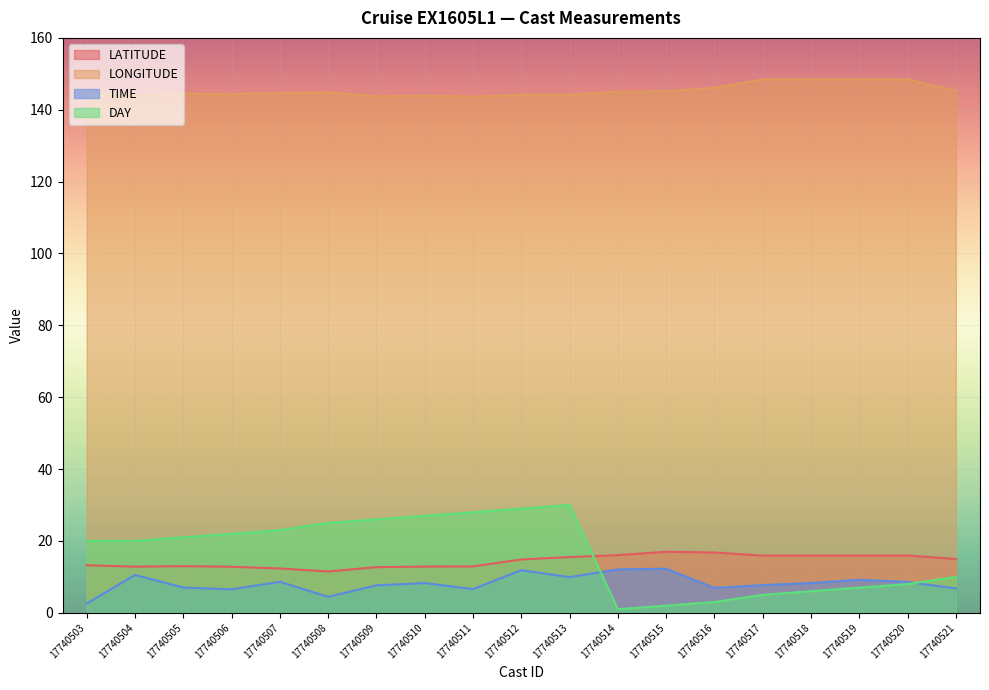

Which series has the widest spread of values?

DAY